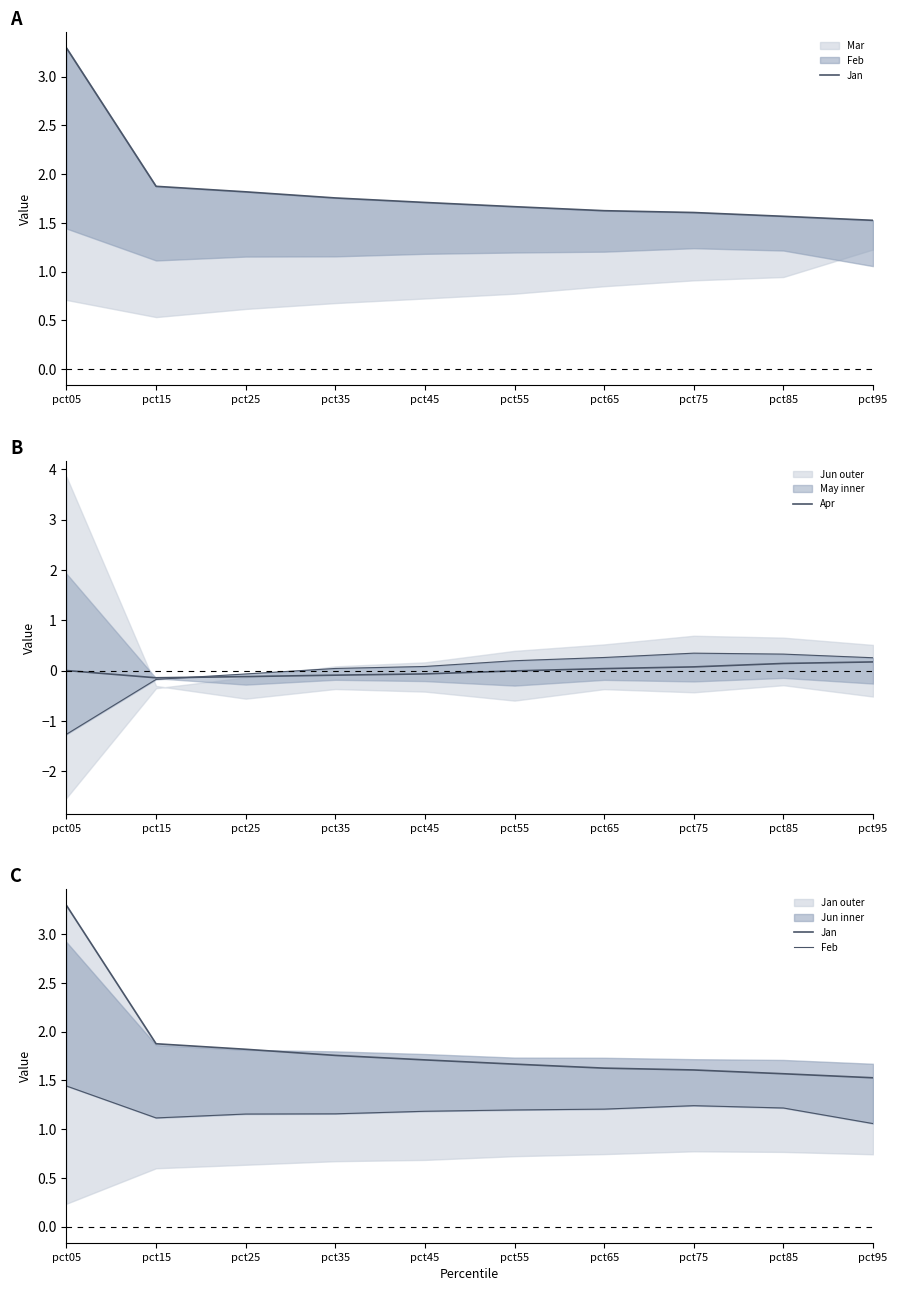

What is the value of the Apr point at the 10th from the left?

0.2